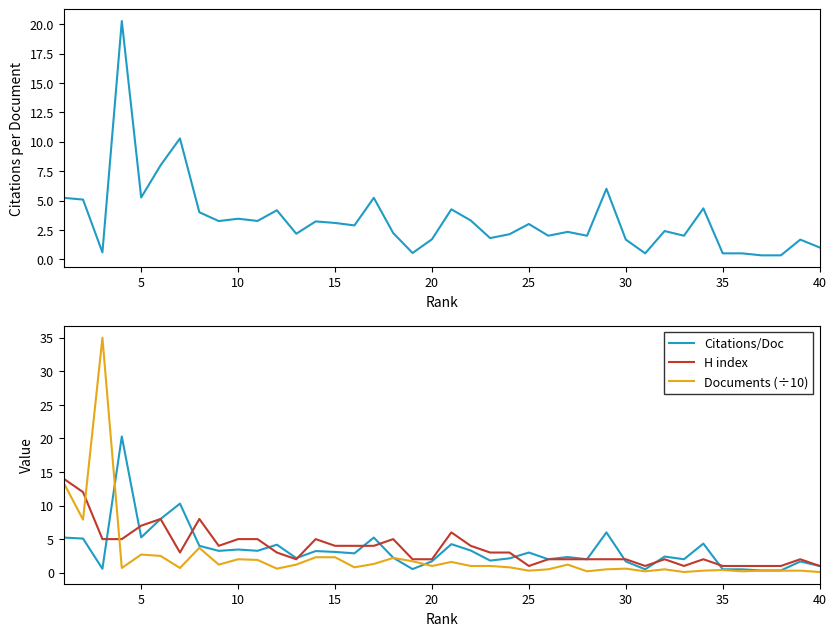

What is the difference between the second highest and second lowest values in the Citations/Doc series?

10.0